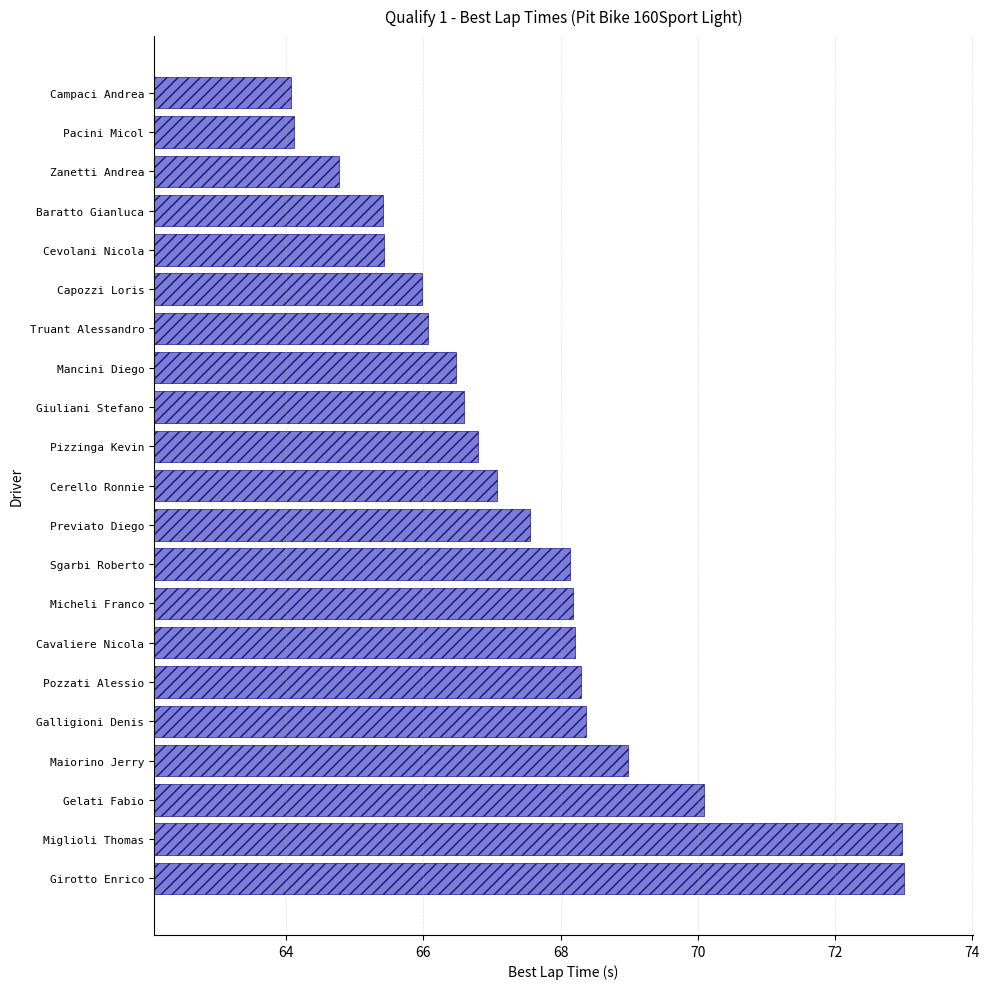

Approximately how many times larger is the value at Baratto Gianluca compared to Pozzati Alessio?

1.0